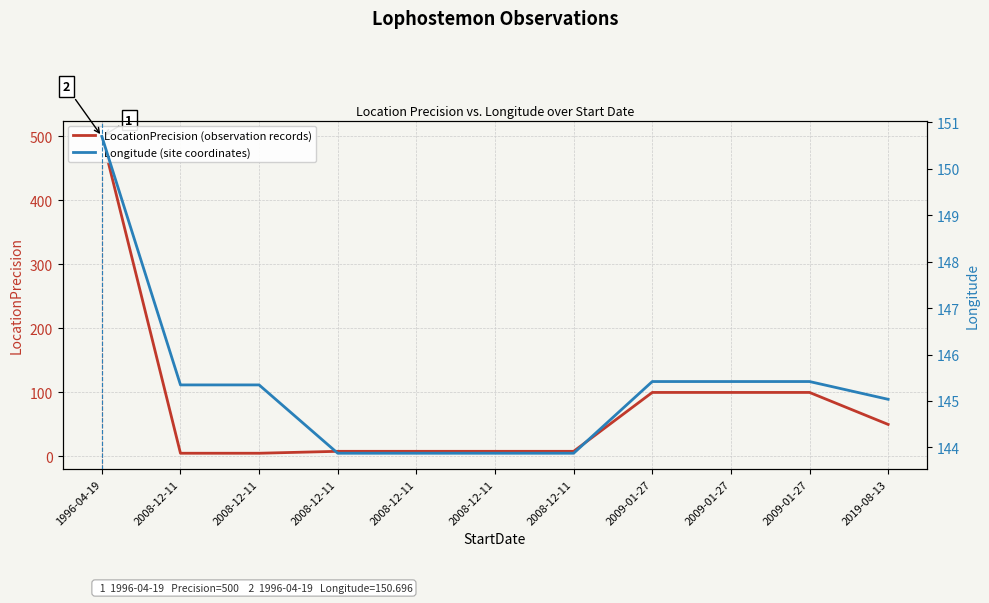

What value does the LocationPrecision (observation records) series have at 2008-12-11?

8.0